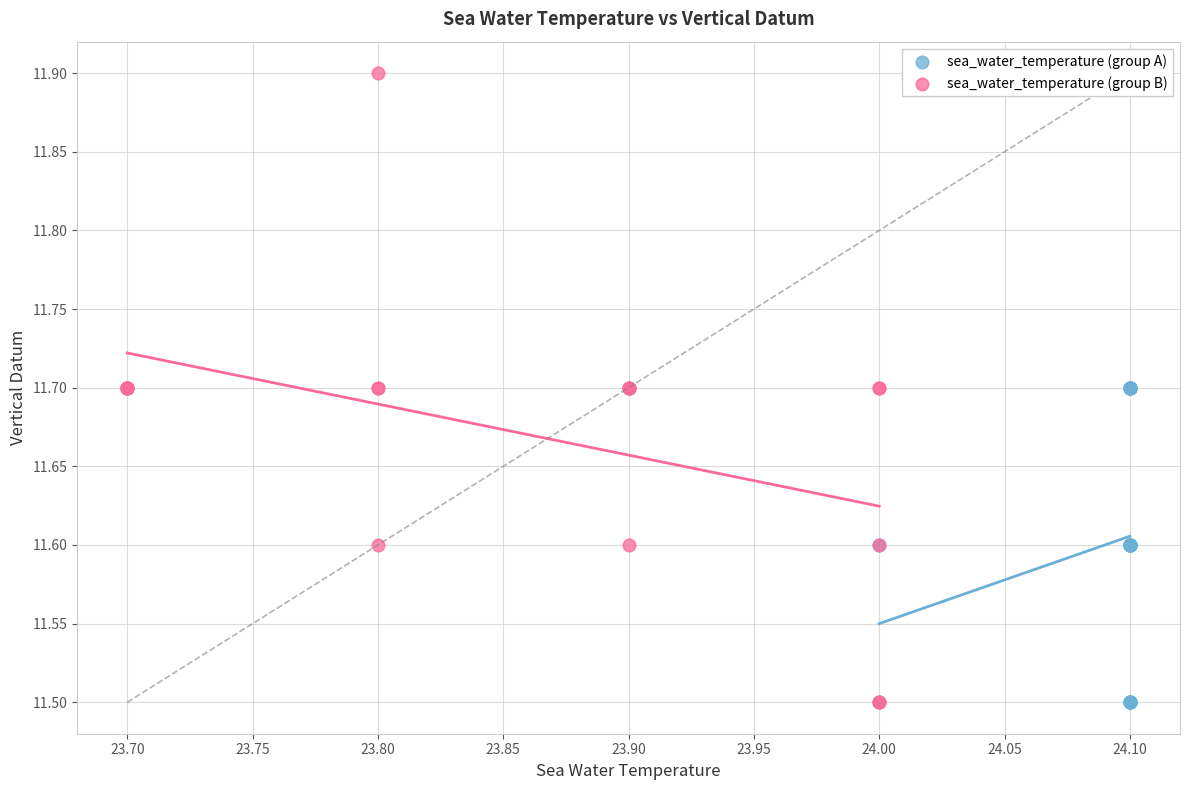

What are all the series names shown in the legend?

sea_water_temperature (group A), sea_water_temperature (group B)